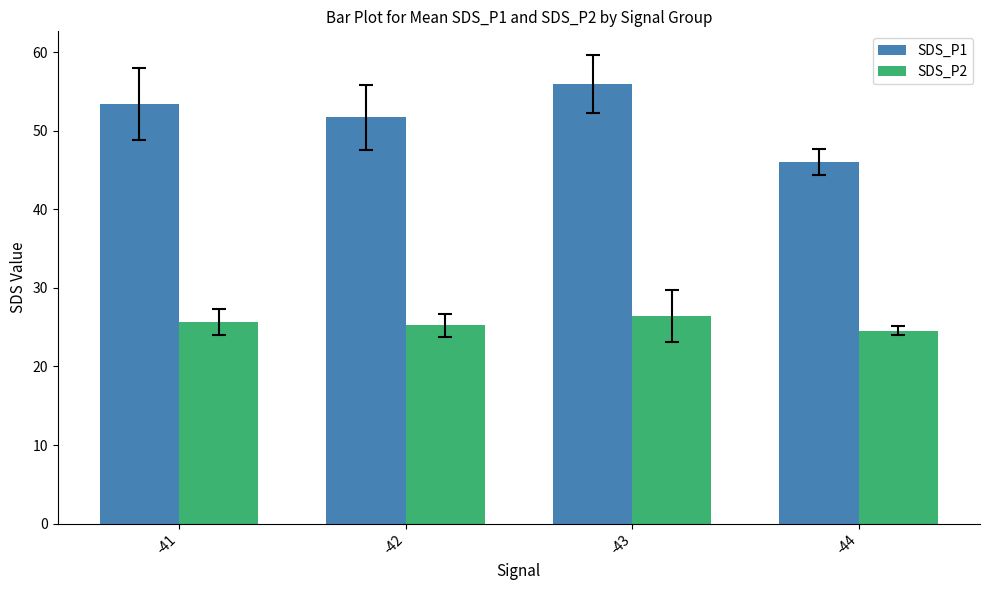

What are all the series names shown in the legend?

SDS_P1, SDS_P2